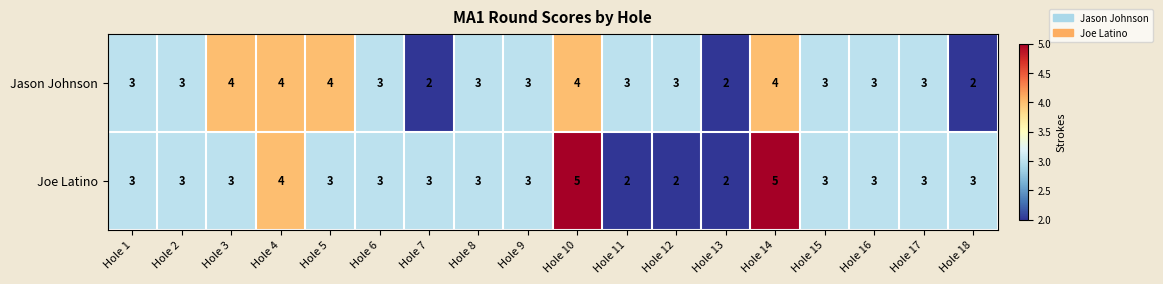

What is the maximum value shown in the chart?

5